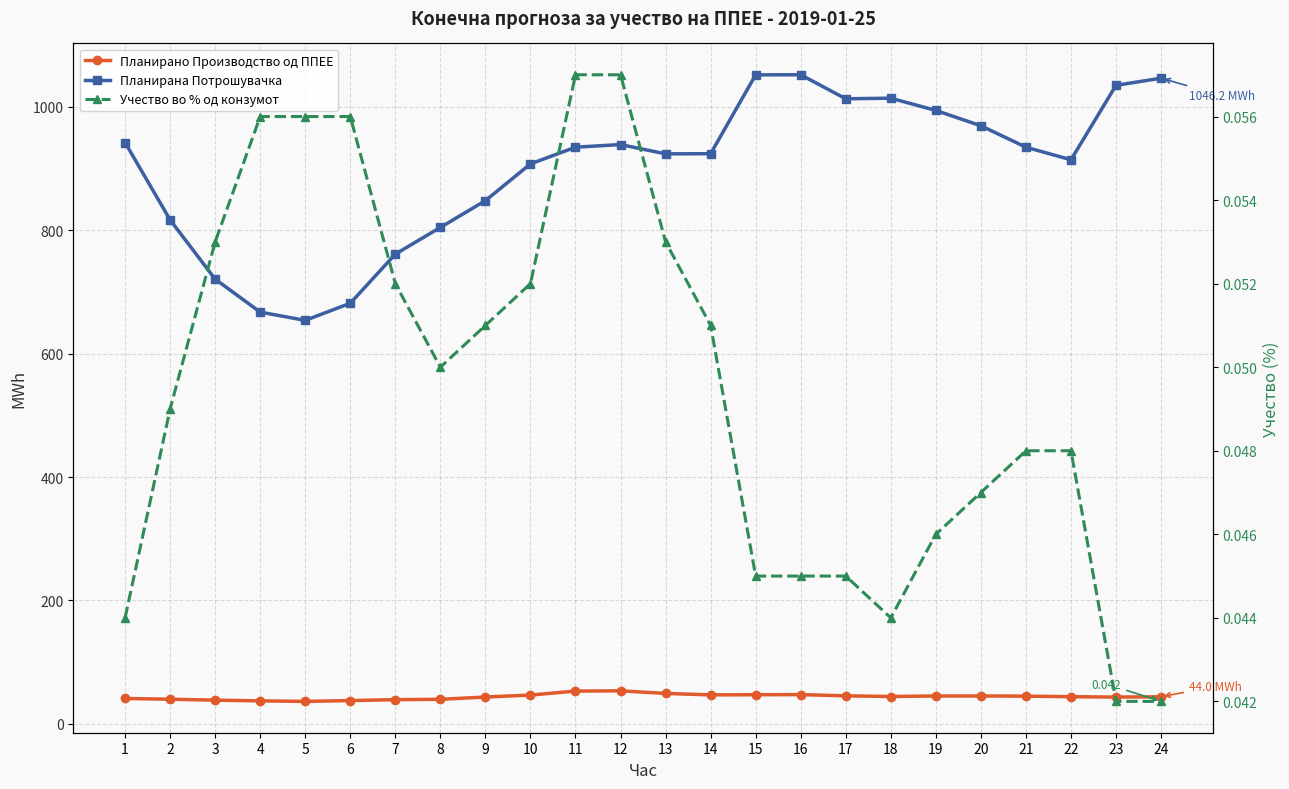

Count the Учество во % од конзумот values in the range 0 to 1.

24